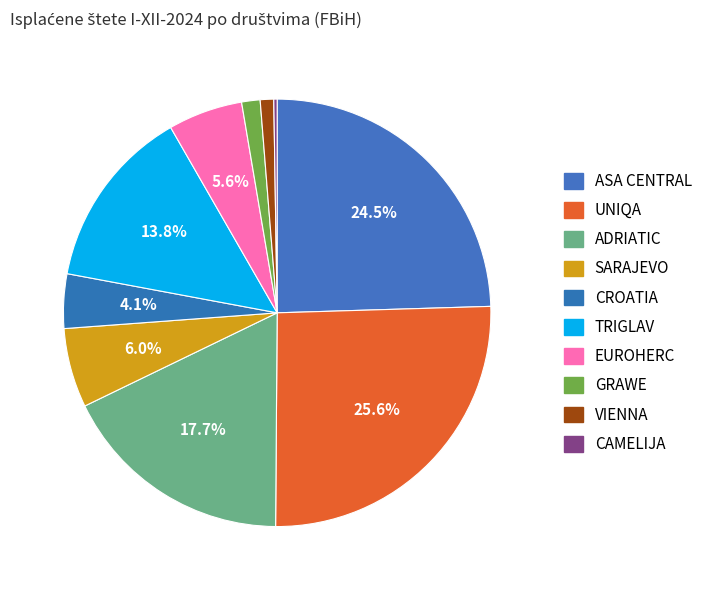

Combined, do SARAJEVO and CAMELIJA account for over 50%?

No